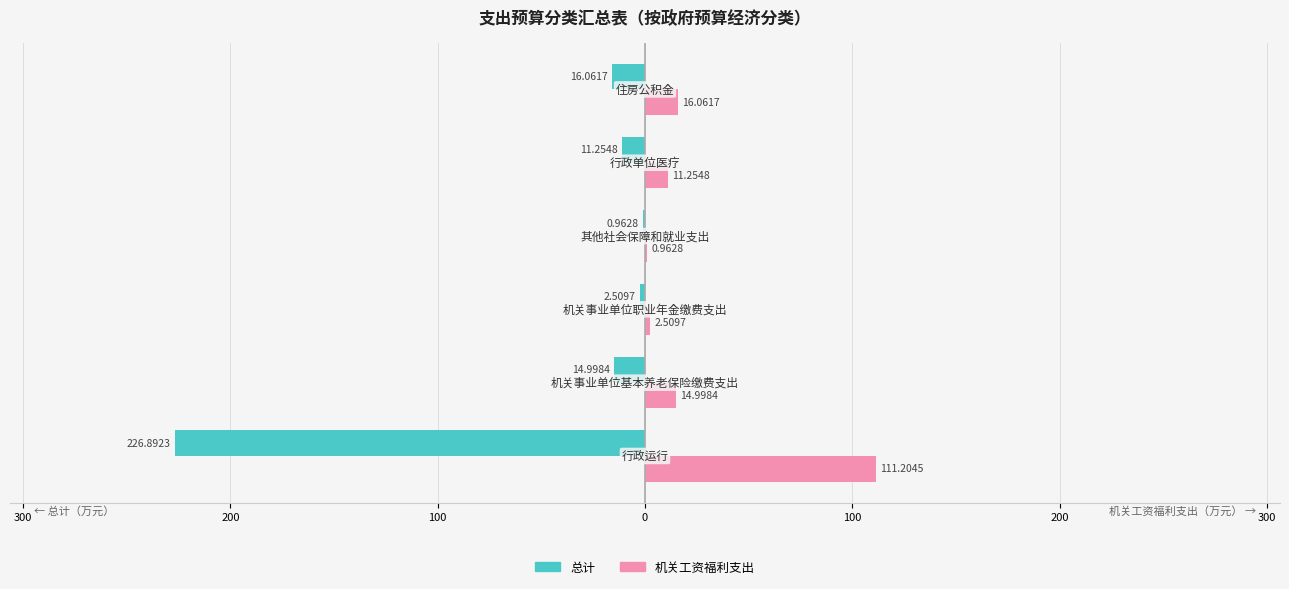

What are all the series names shown in the legend?

总计, 机关工资福利支出